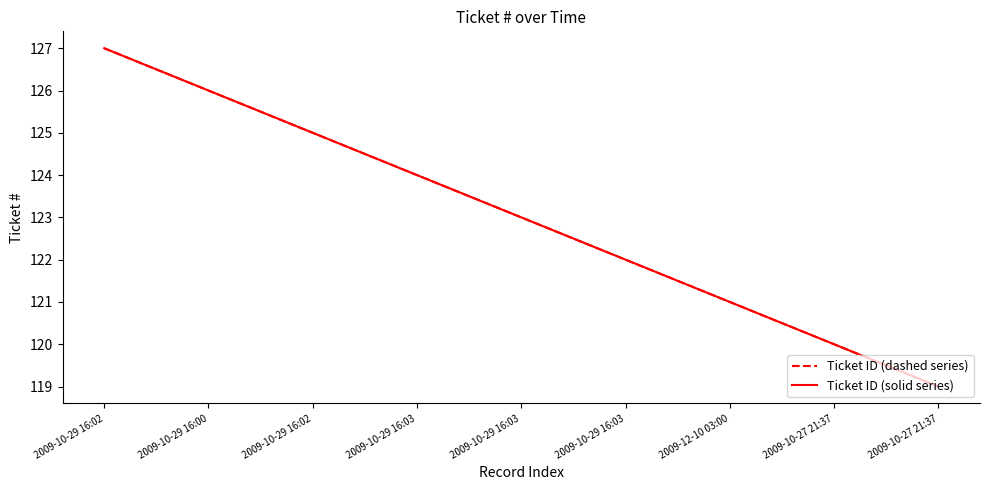

Does the chart have visible grid lines?

No